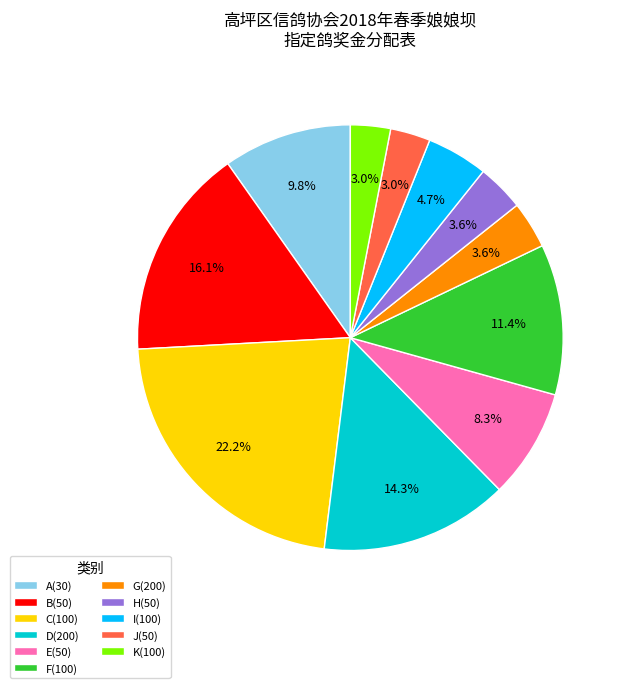

Between B(50) and F(100), which is larger?

B(50)